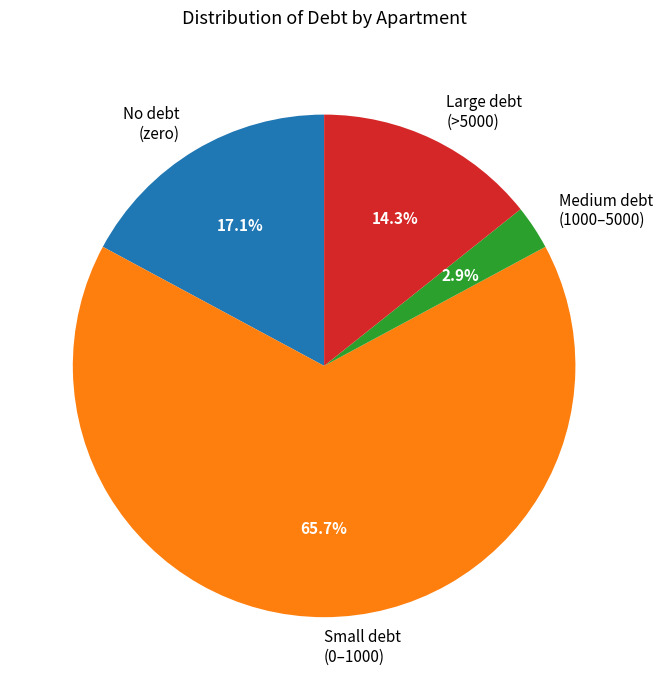

What is the smallest slice in the pie chart?

Medium debt (1000–5000)